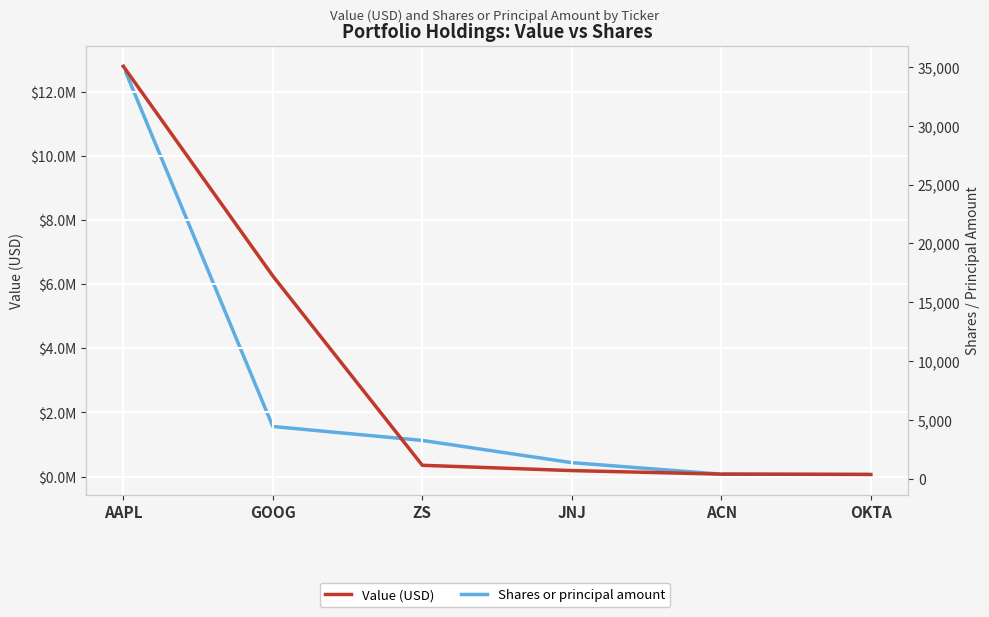

What is the label of the 3rd point from the left?

ZS